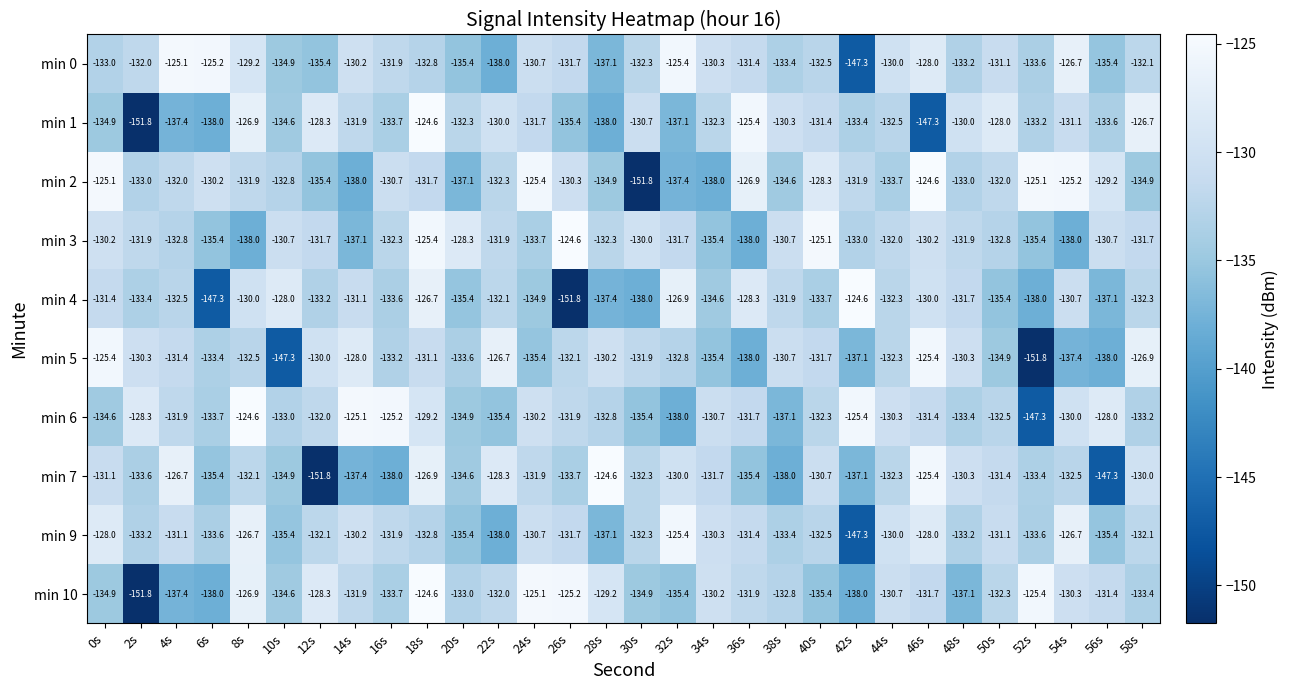

What is the highest value of the min 2 series?

-124.6